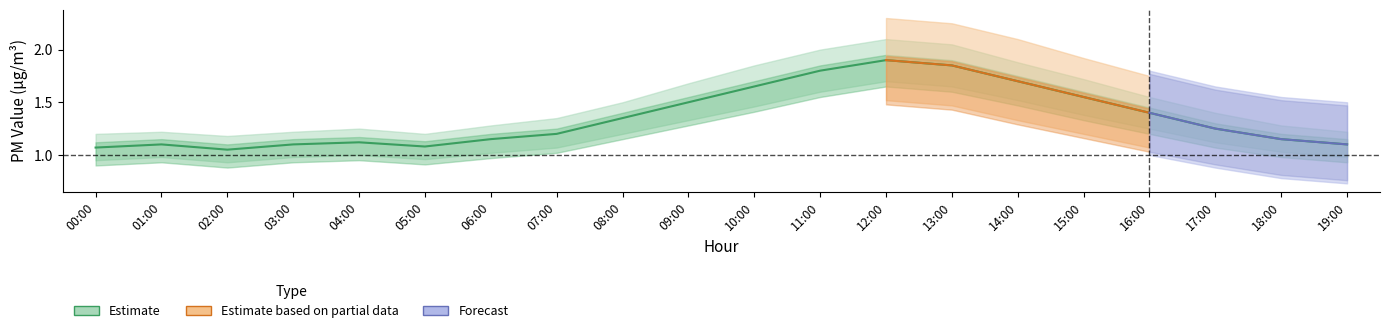

What value does the P2 series have at 17:00?

1.2